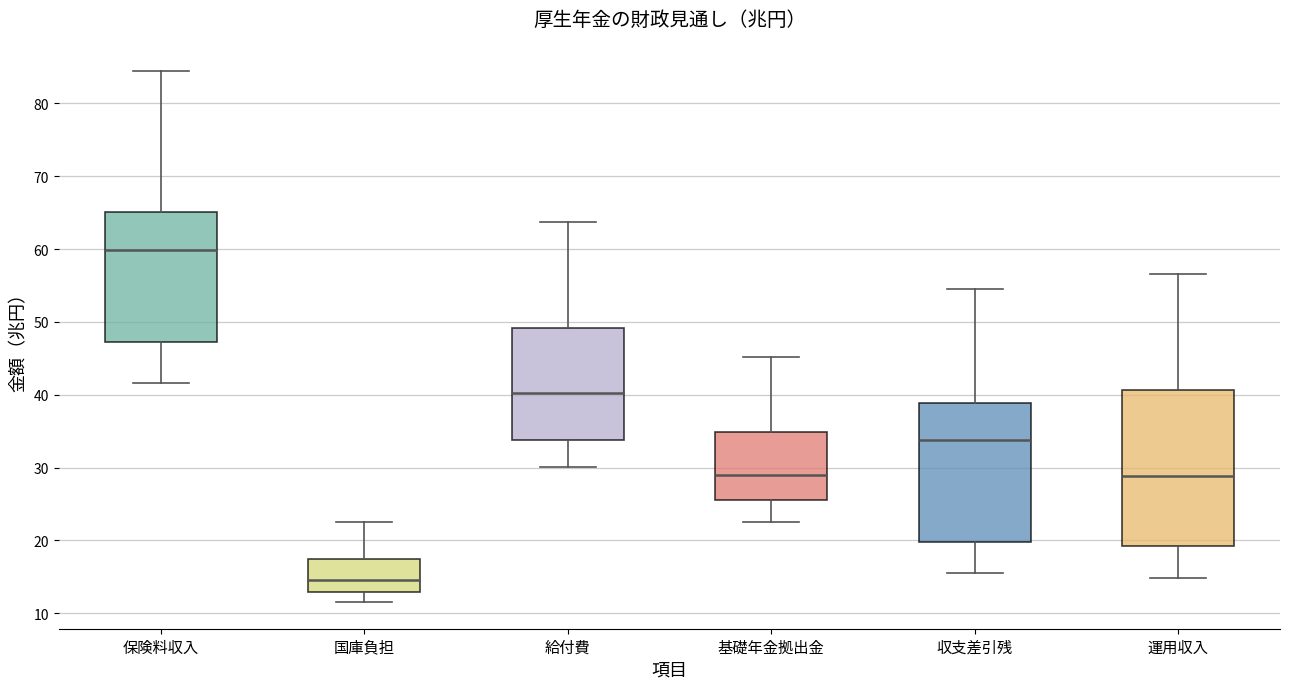

Where does the median line of the box for 保険料収入 sit on the y-axis? The values are not printed on the chart, so give them approximately, as read against the axis.

60